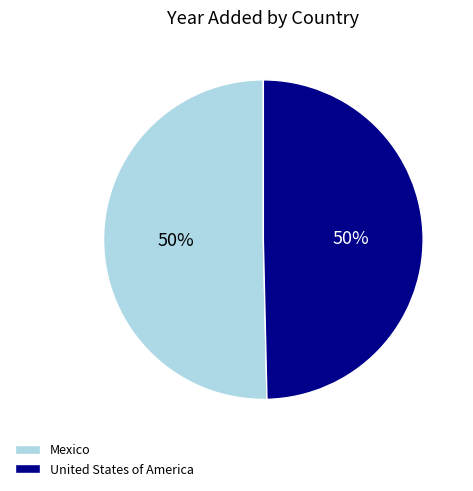

What is the ratio of the value at Mexico to the value at United States of America?

1.0